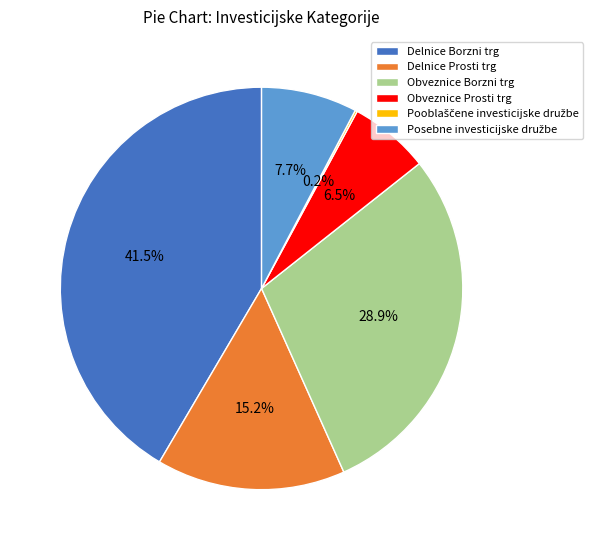

Does Obveznice Borzni trg account for over 50% of the chart?

No